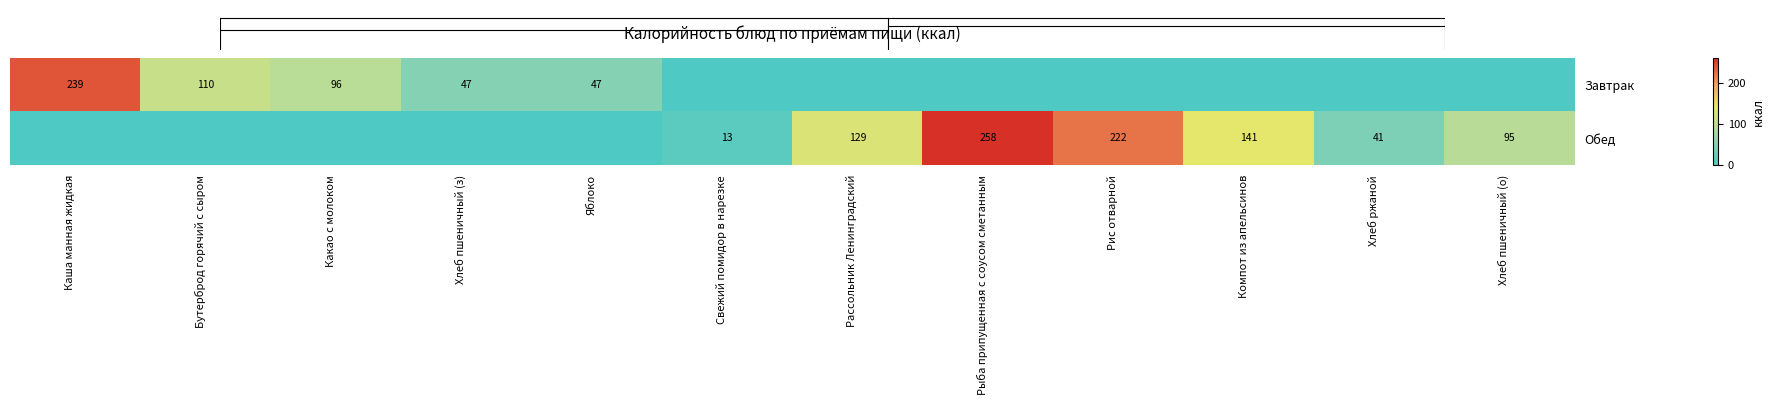

At how many categories does at least one series exceed 67?

8